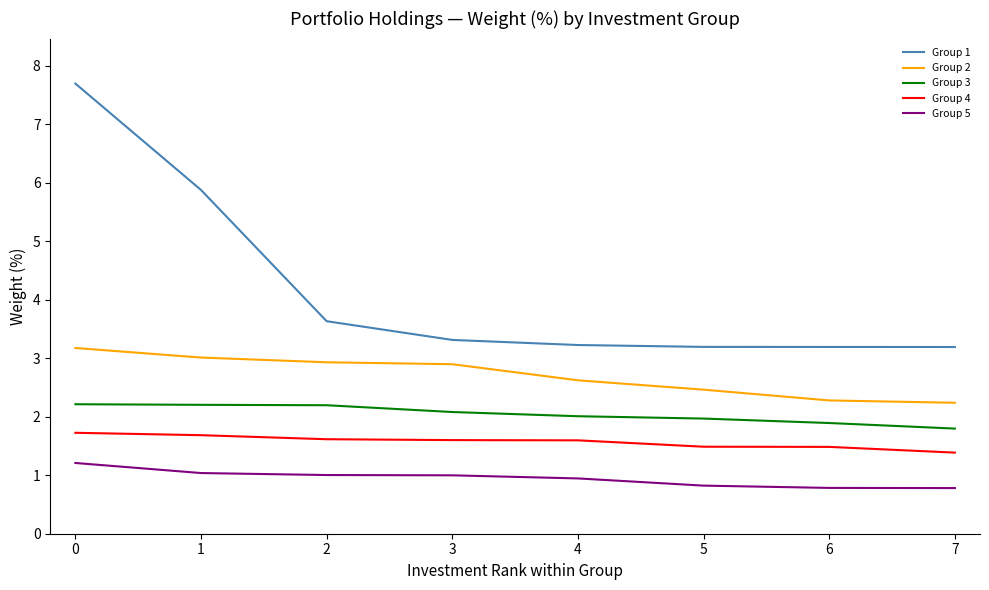

What is the difference between the maximum and minimum values in the Group 3 series?

0.4